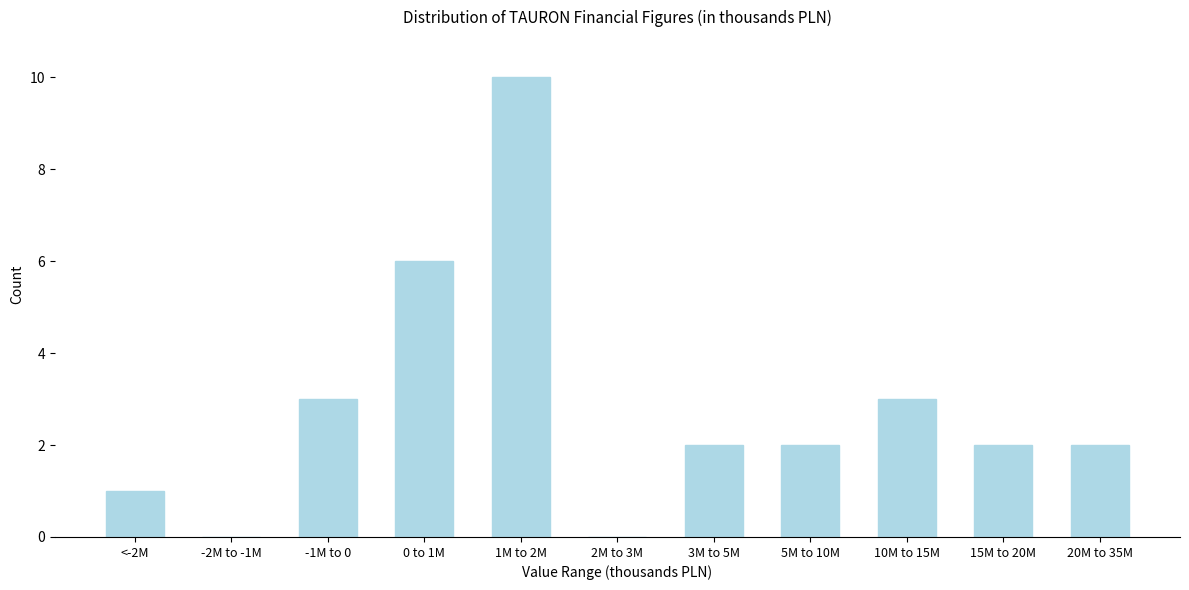

Reading left to right, list all the values displayed in this chart.

<-2M=1	-2M to -1M=0	-1M to 0=3	0 to 1M=6	1M to 2M=10	2M to 3M=0	3M to 5M=2	5M to 10M=2	10M to 15M=3	15M to 20M=2	20M to 35M=2